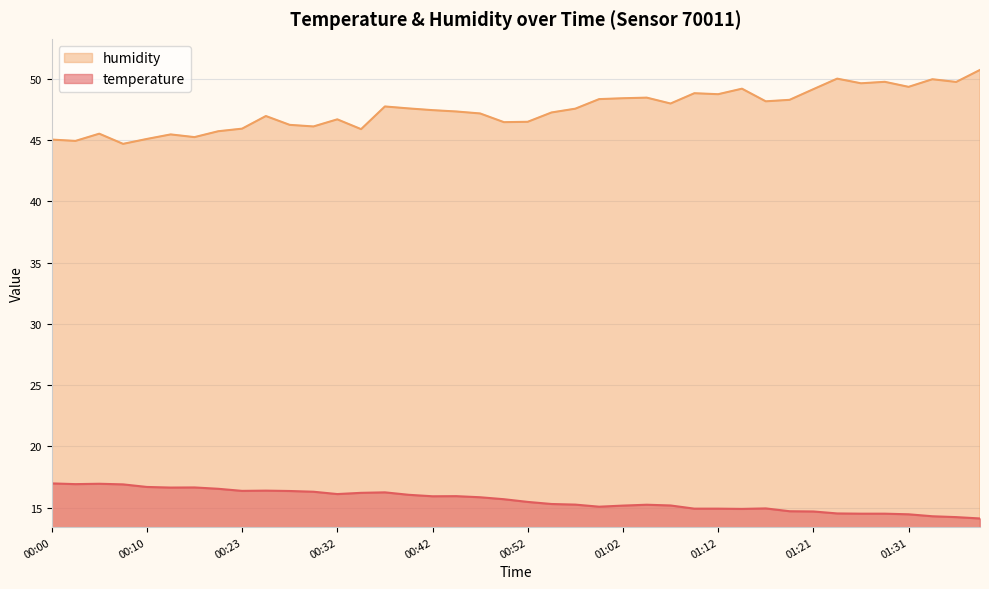

Reading right to left, extract all data points from this chart.

temperature: 01:38=14.1	01:36=14.2	01:33=14.3	01:31=14.5	01:29=14.5	01:26=14.5	01:24=14.5	01:21=14.7	01:19=14.7	01:16=14.9	01:14=14.9	01:12=14.9	01:09=14.9	01:07=15.2	01:04=15.2	01:02=15.2	00:59=15.1	00:57=15.3	00:54=15.3	00:52=15.5	00:49=15.7	00:47=15.9	00:45=15.9	00:42=15.9	00:40=16.1	00:37=16.3	00:35=16.2	00:32=16.1	00:30=16.3	00:28=16.4	00:25=16.4	00:23=16.4	00:20=16.6	00:18=16.7	00:13=16.6	00:10=16.7	00:08=16.9	00:05=17.0	00:03=16.9	00:00=17.0
humidity: 01:38=50.7	01:36=49.7	01:33=50.0	01:31=49.3	01:29=49.7	01:26=49.6	01:24=50.0	01:21=49.1	01:19=48.3	01:16=48.1	01:14=49.2	01:12=48.7	01:09=48.8	01:07=48.0	01:04=48.5	01:02=48.4	00:59=48.3	00:57=47.5	00:54=47.2	00:52=46.5	00:49=46.5	00:47=47.2	00:45=47.3	00:42=47.4	00:40=47.6	00:37=47.7	00:35=45.9	00:32=46.7	00:30=46.1	00:28=46.2	00:25=47.0	00:23=45.9	00:20=45.7	00:18=45.2	00:13=45.5	00:10=45.1	00:08=44.7	00:05=45.5	00:03=44.9	00:00=45.0